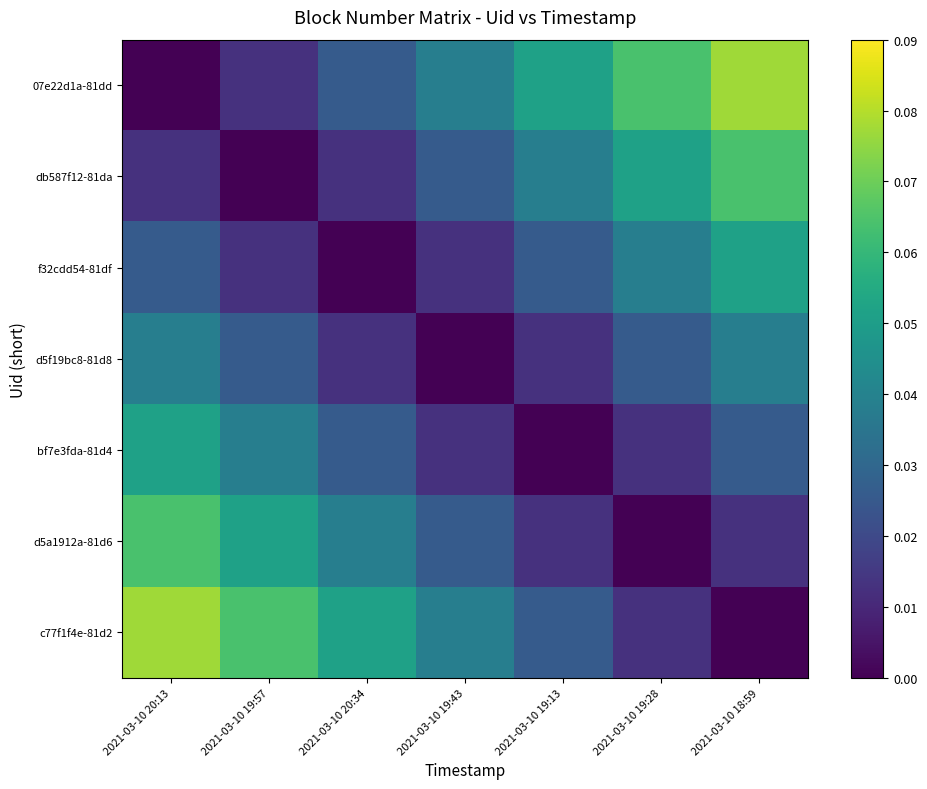

Which category has the lowest value across all series?

2021-03-10 20:13